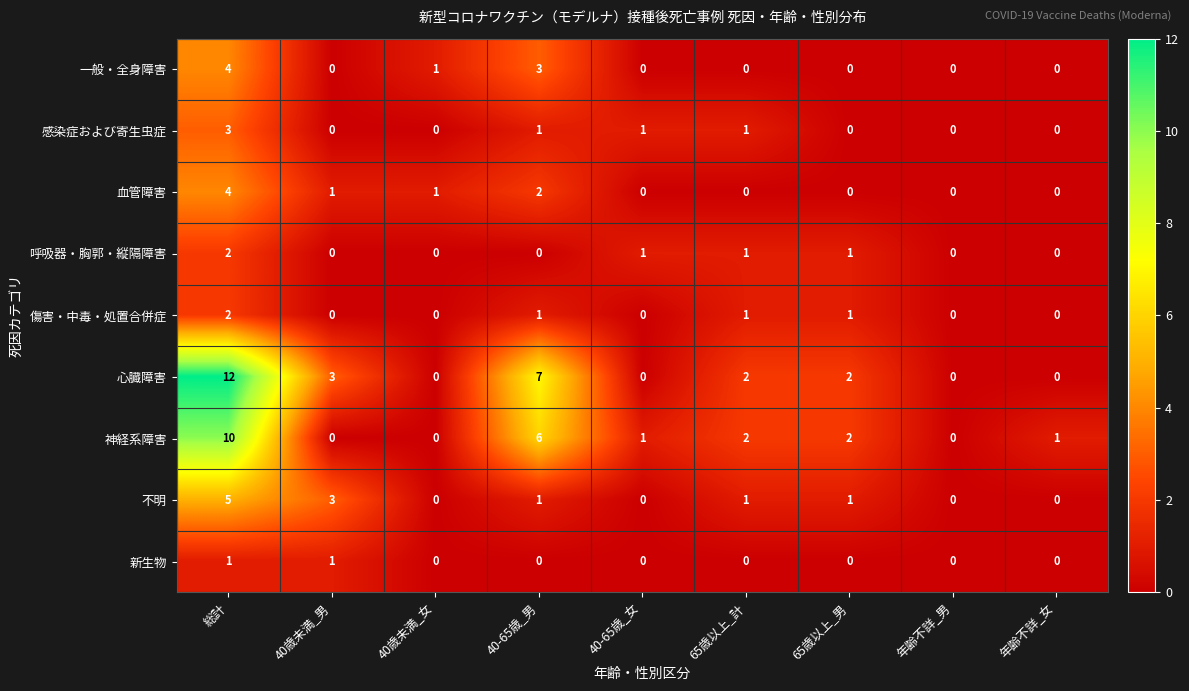

Which series has the largest range (max minus min)?

心臓障害